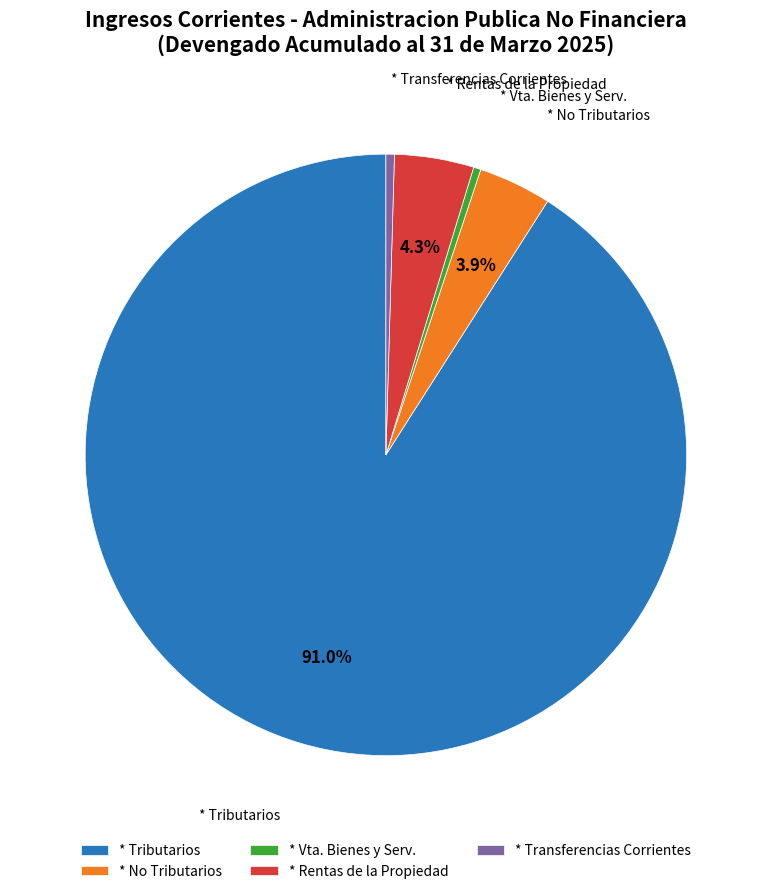

How much of the chart is everything except * Rentas de la Propiedad?

95.7%